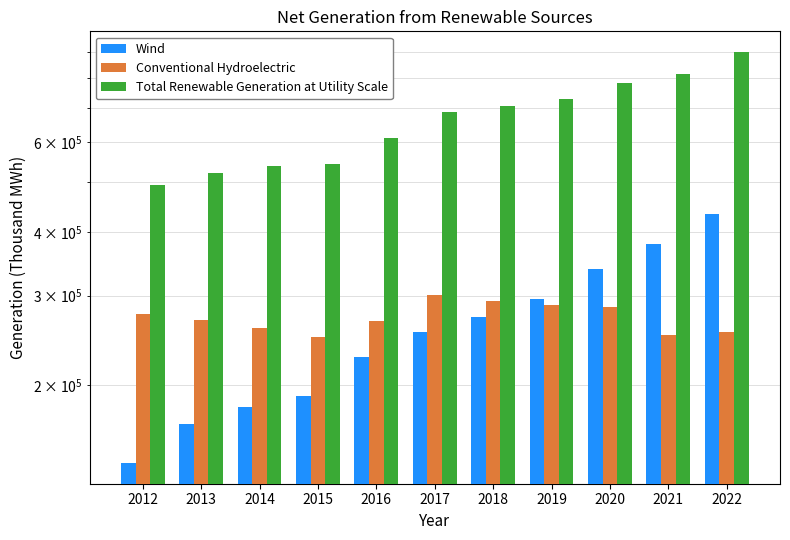

At how many categories does at least one series exceed 652291?

6